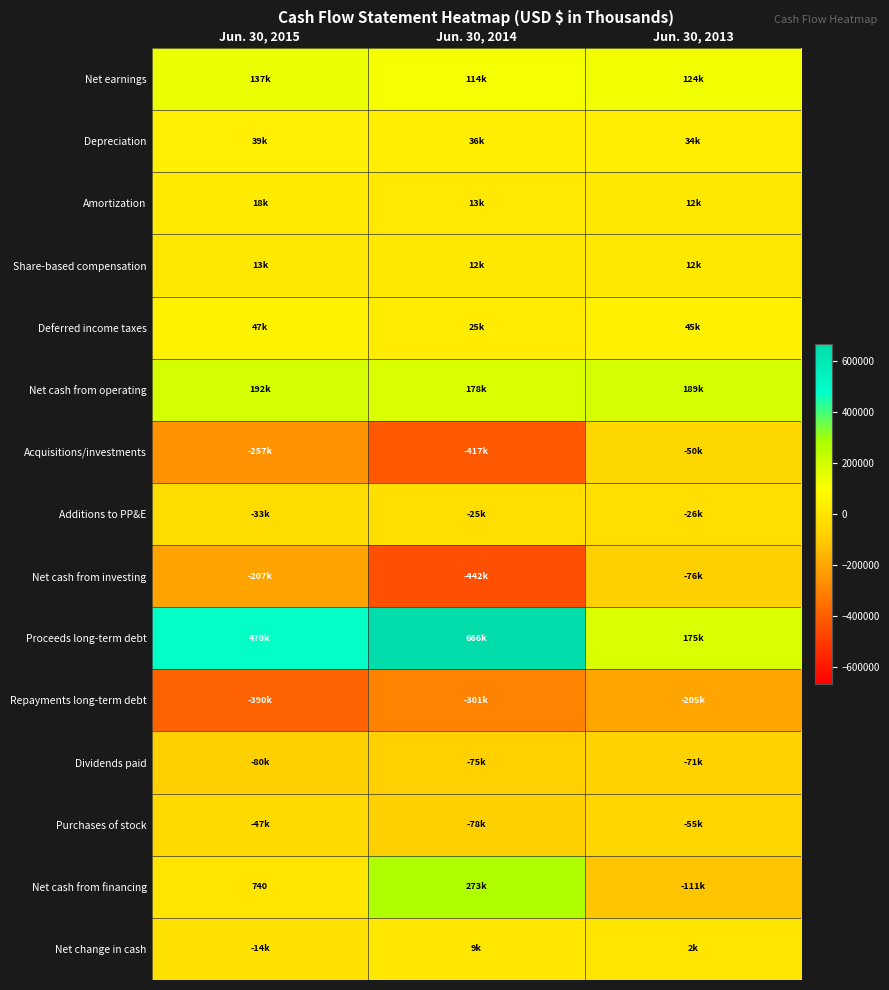

Is it true that Net cash from investing equals -118343 at Jun. 30, 2015?

False